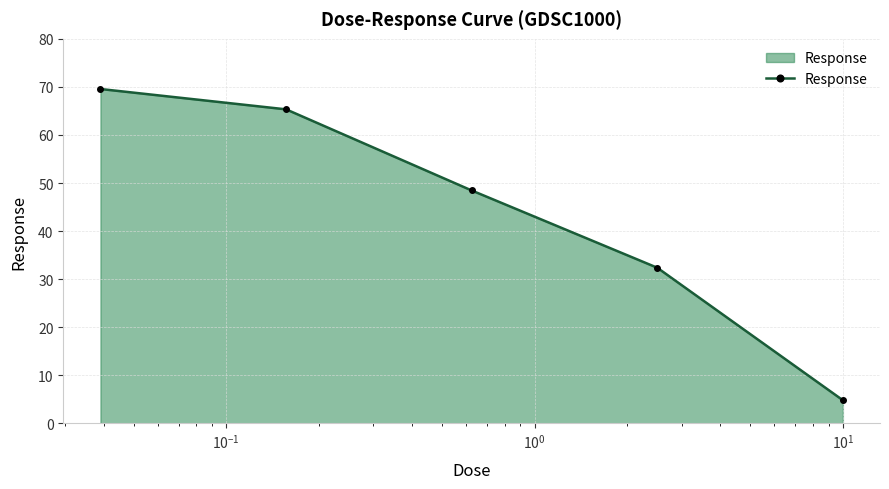

True or false: there are more than 0 points higher than both neighbors.

False